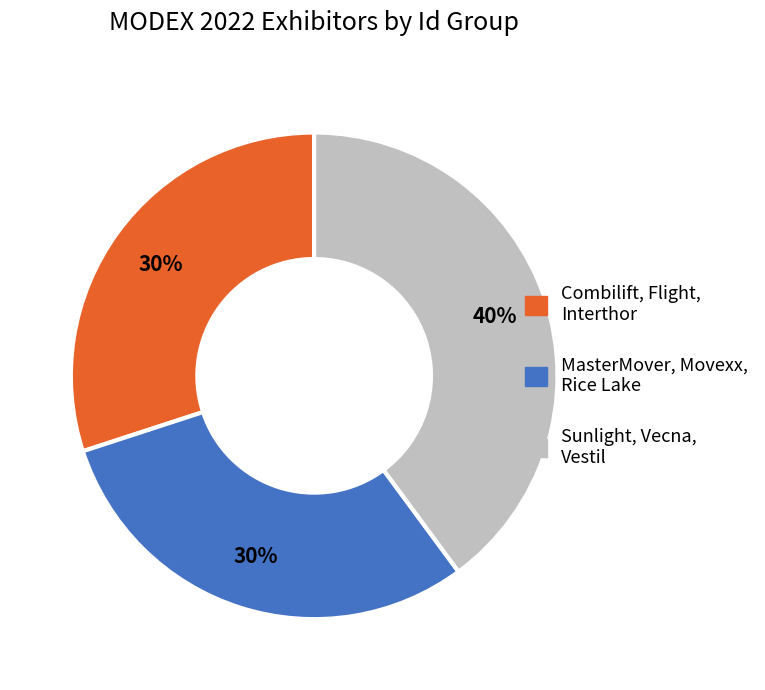

Does any single category account for the majority?

No